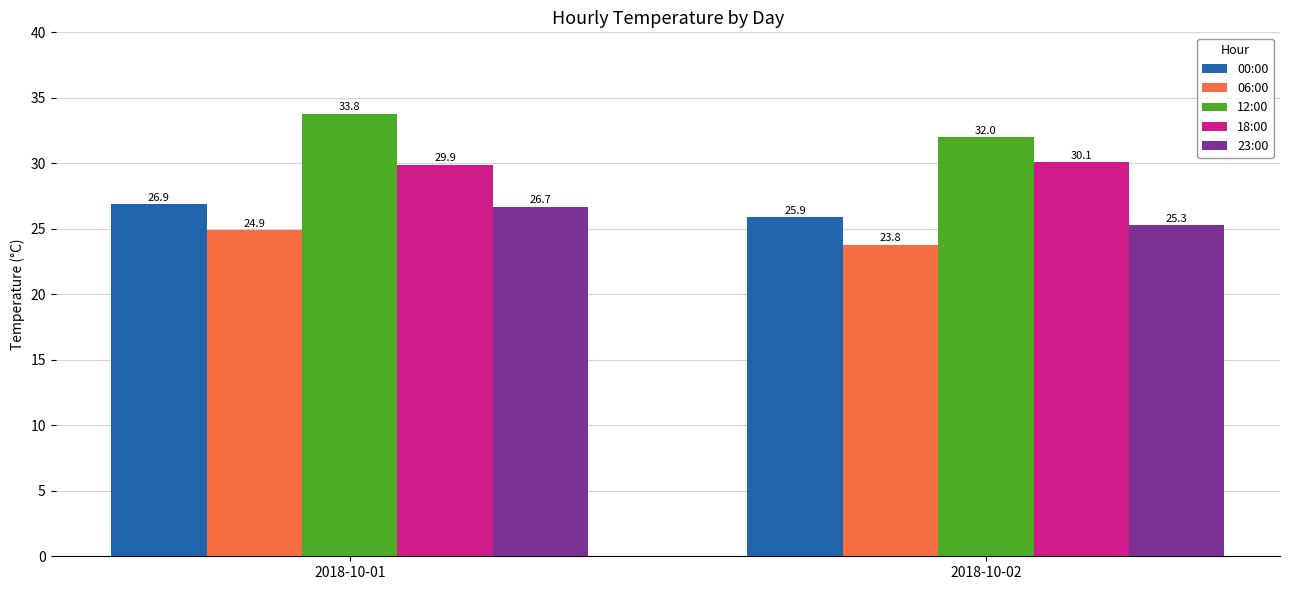

Is it true that 00:00 equals 35.1 at 2018-10-01?

False